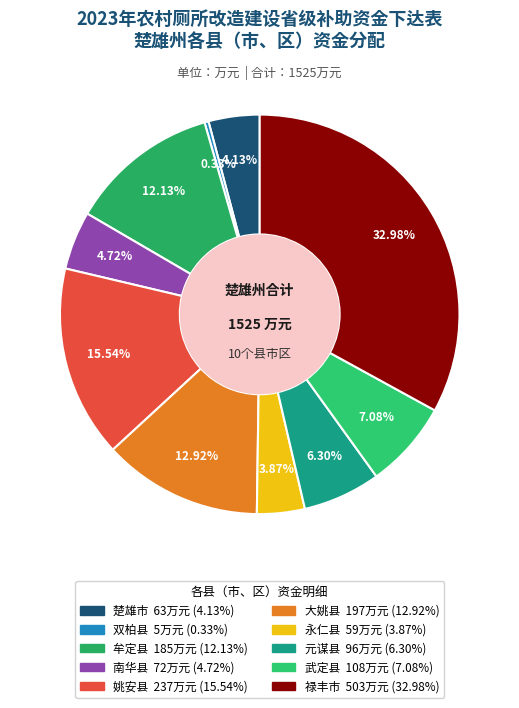

Is there any slice that represents more than half of the pie?

No